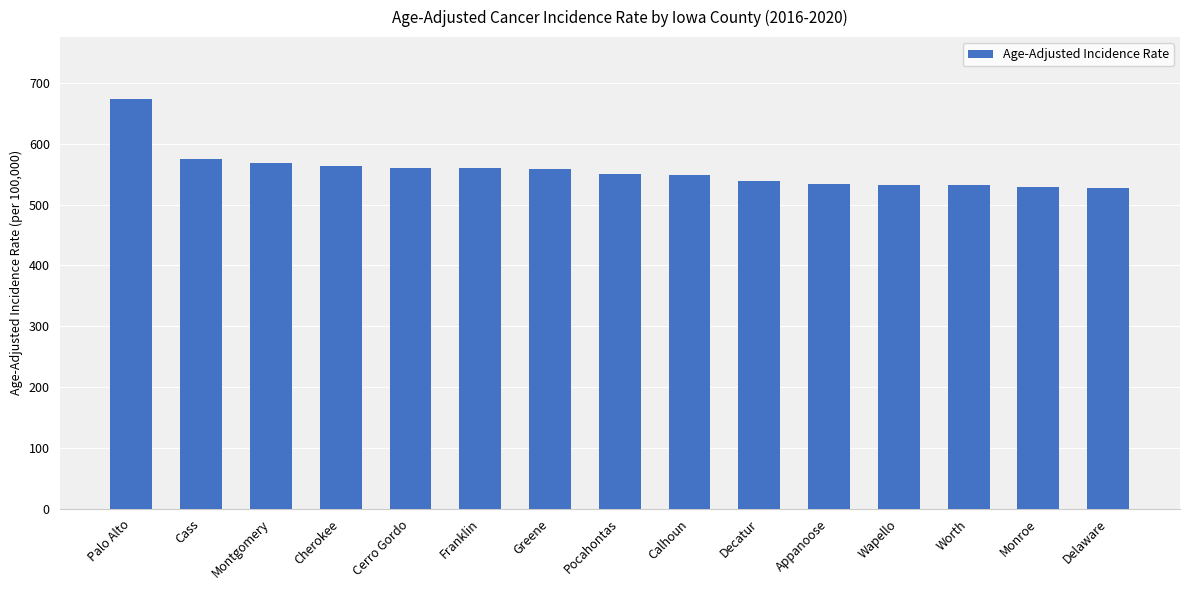

What is the approximate value at Cerro Gordo?

560.6